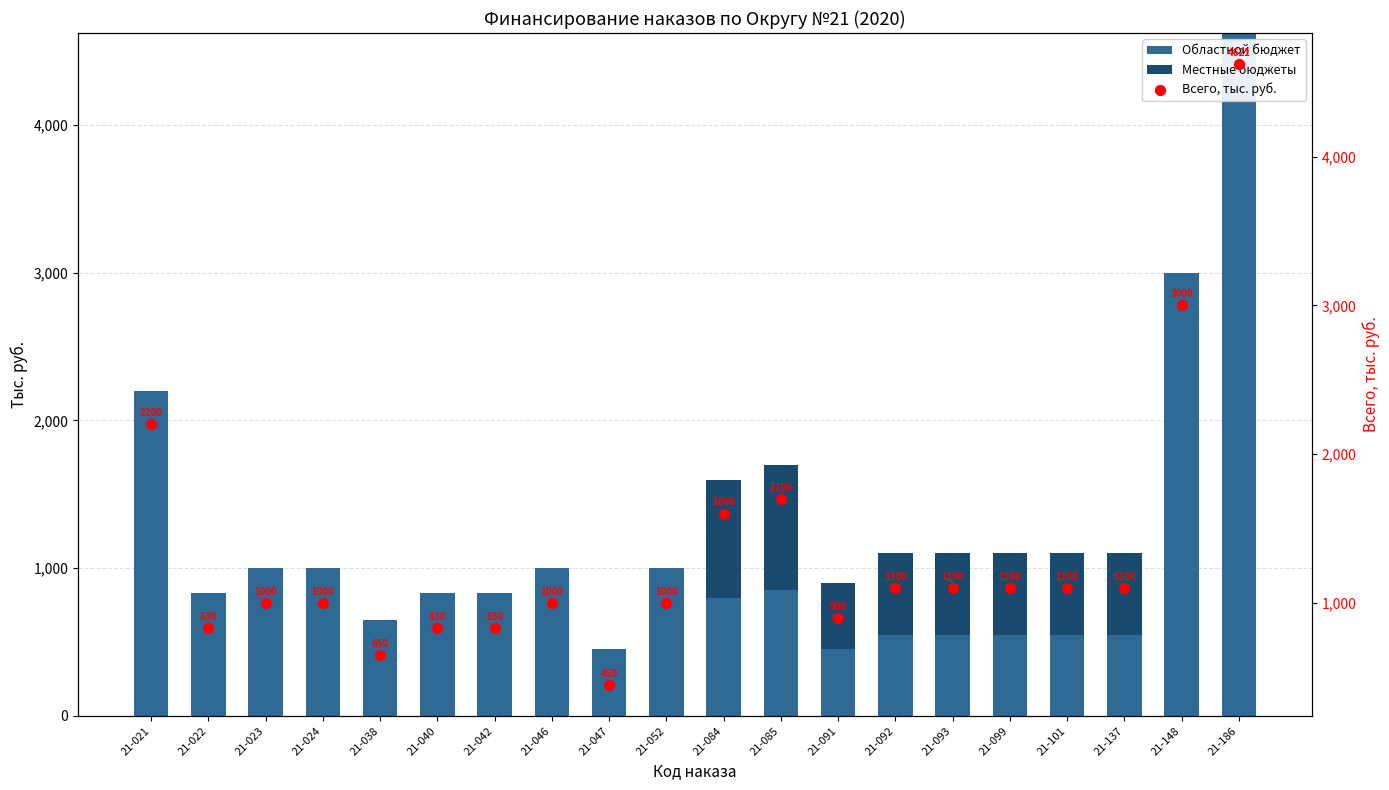

At how many categories does at least one series exceed 4148?

1